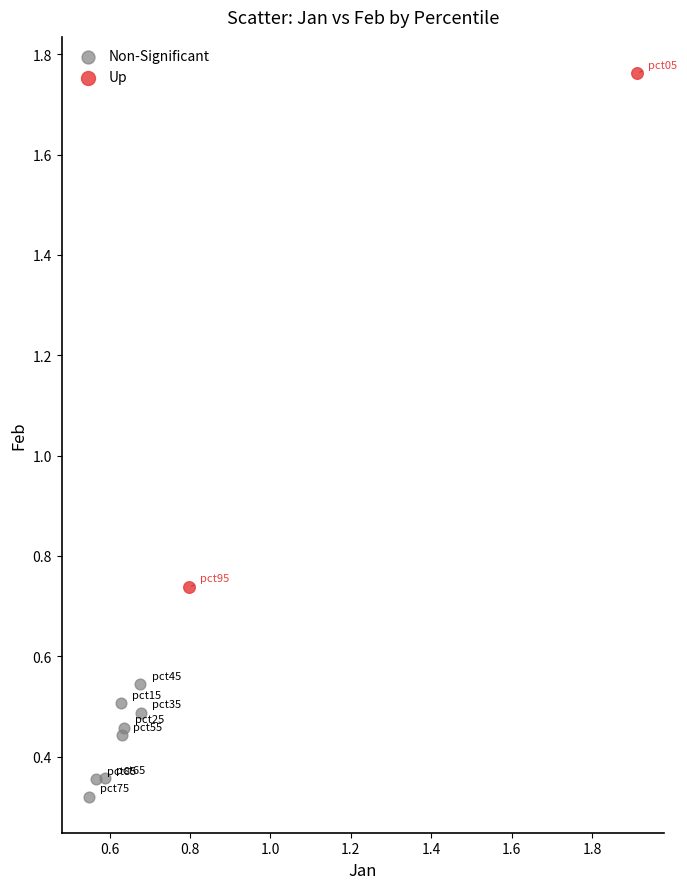

Which series reaches the minimum Y coordinate?

Non-Significant